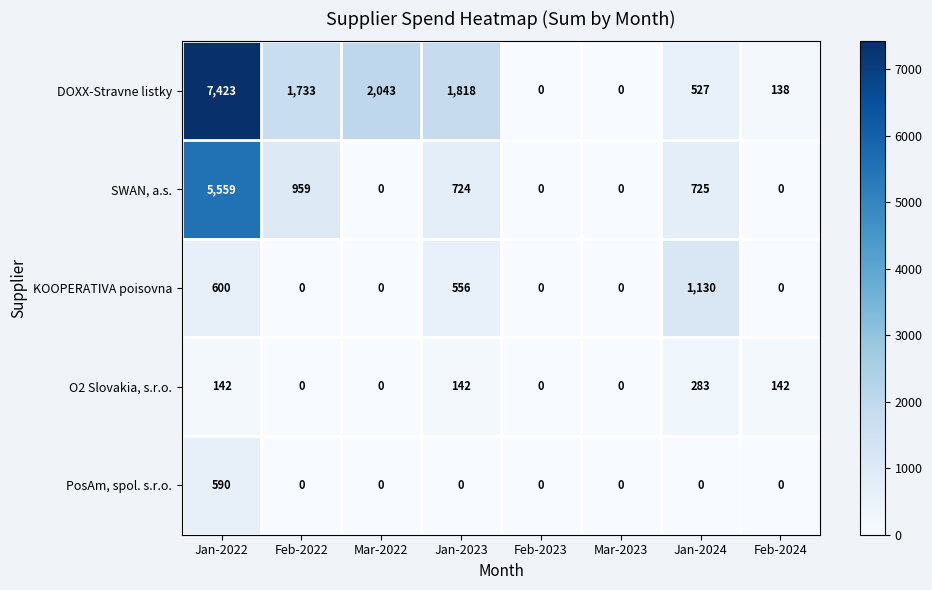

Between Feb-2022 and Feb-2023, which series saw the biggest shift?

DOXX-Stravne listky